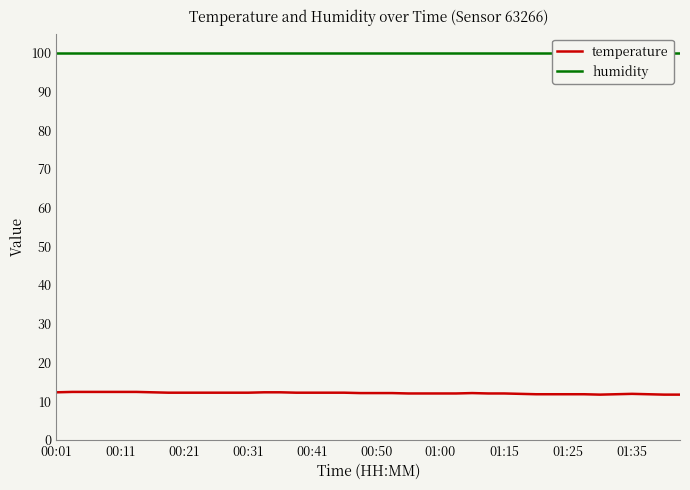

True or false: humidity and temperature cross at least once.

False